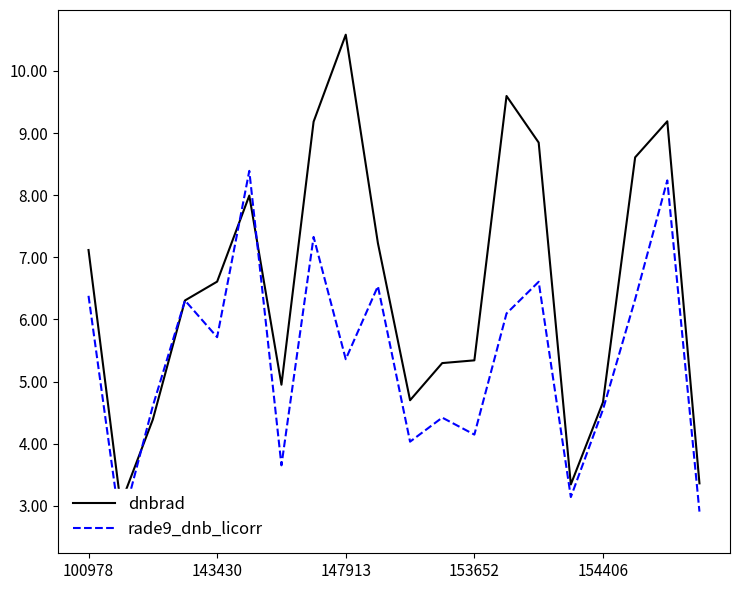

What is the maximum value shown in the chart?

10.6